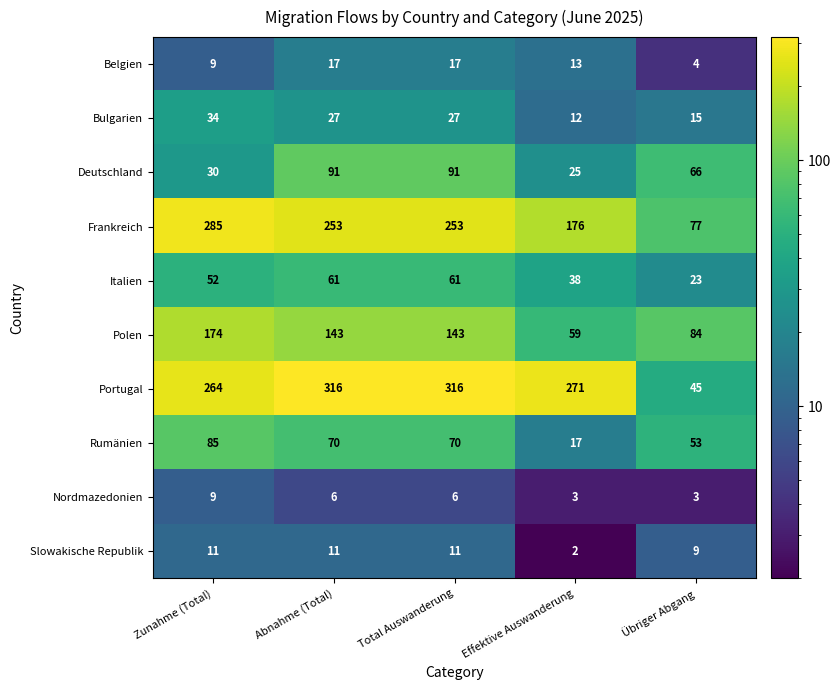

Count the number of categories in the chart.

5